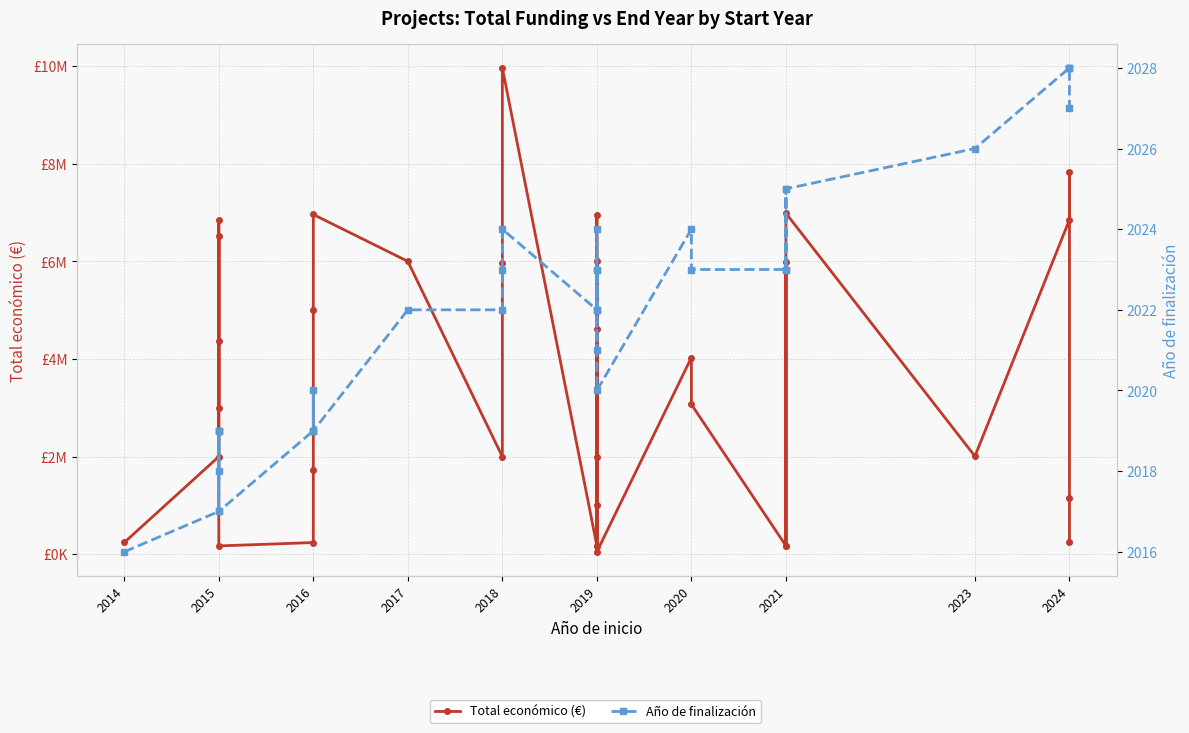

Between 2014 and 23, which is larger?

23